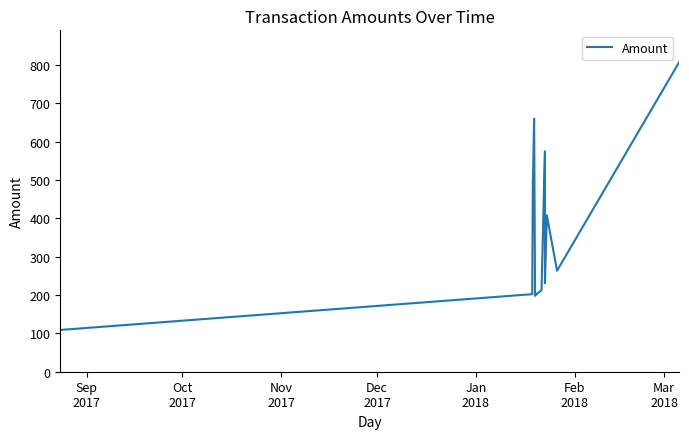

What is the difference between the maximum and minimum values?

701.7